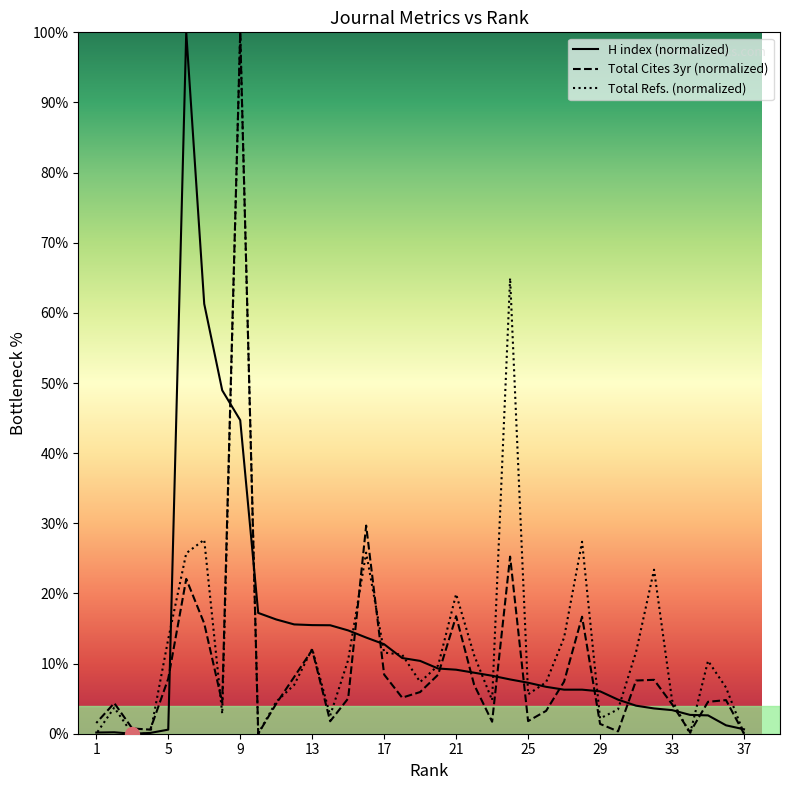

Rank the series at 12 from highest to lowest value.

H index, Total Cites (3years), Total Refs.